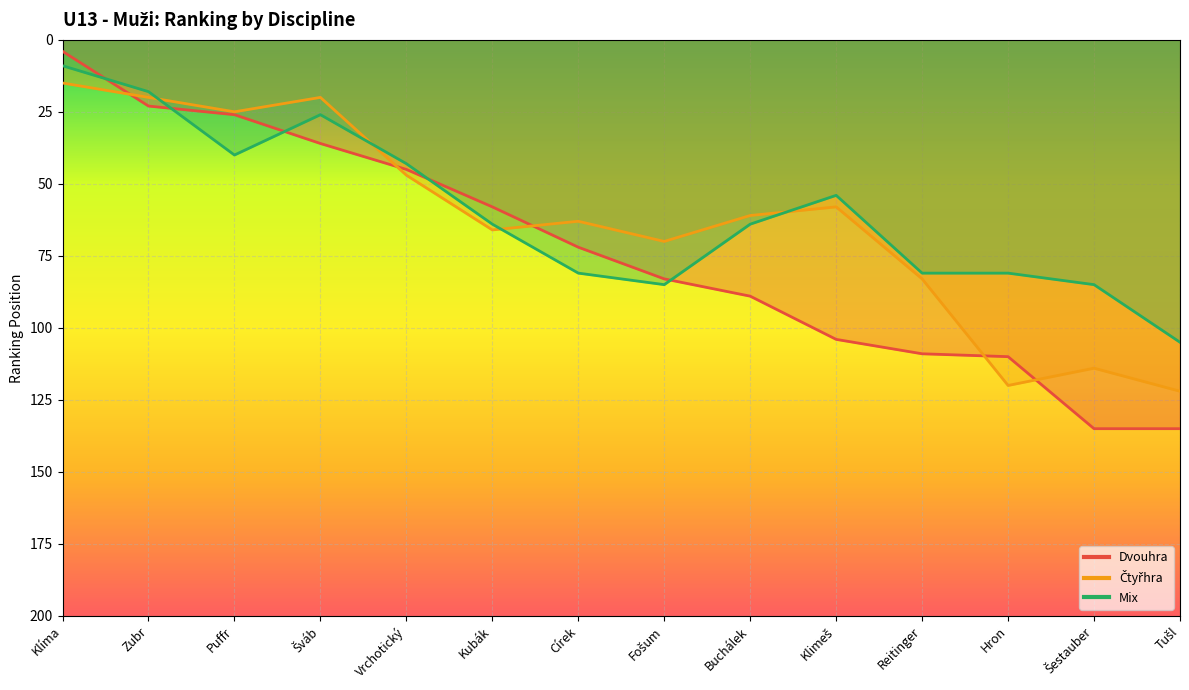

The Mix series shows 66 at Puffr. True or false?

False